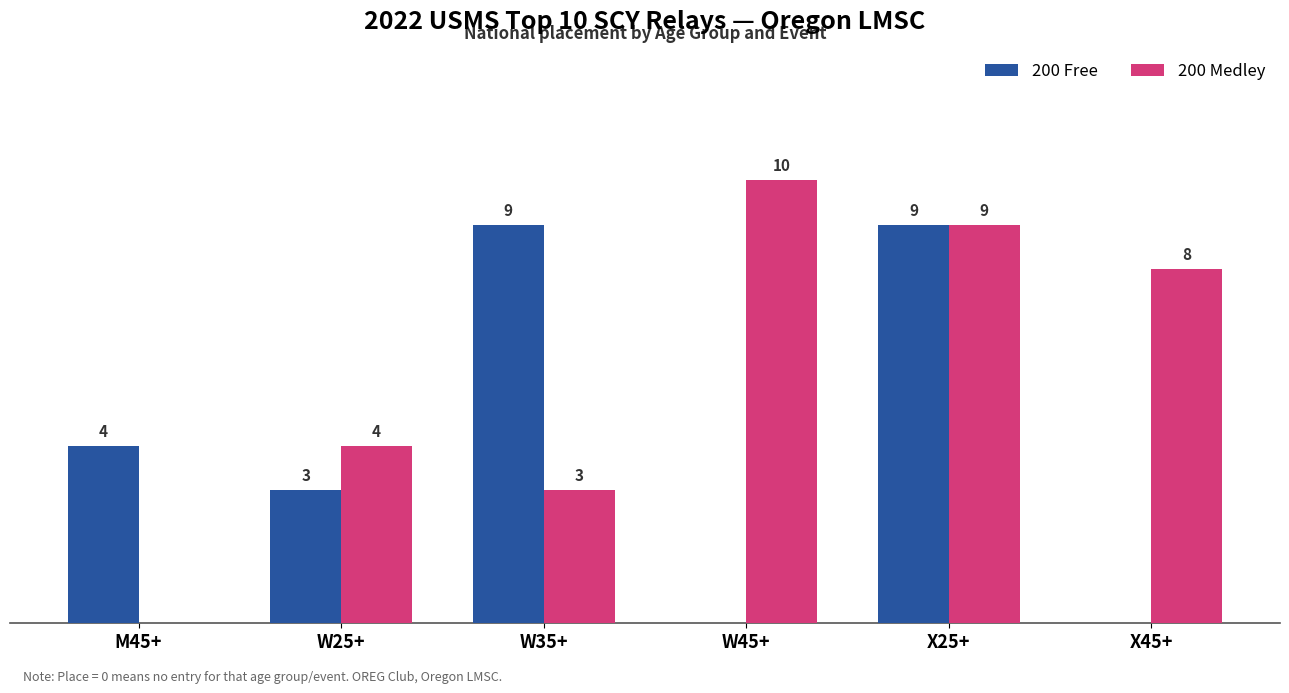

Which series changed the most between M45+ and X45+?

200 Medley